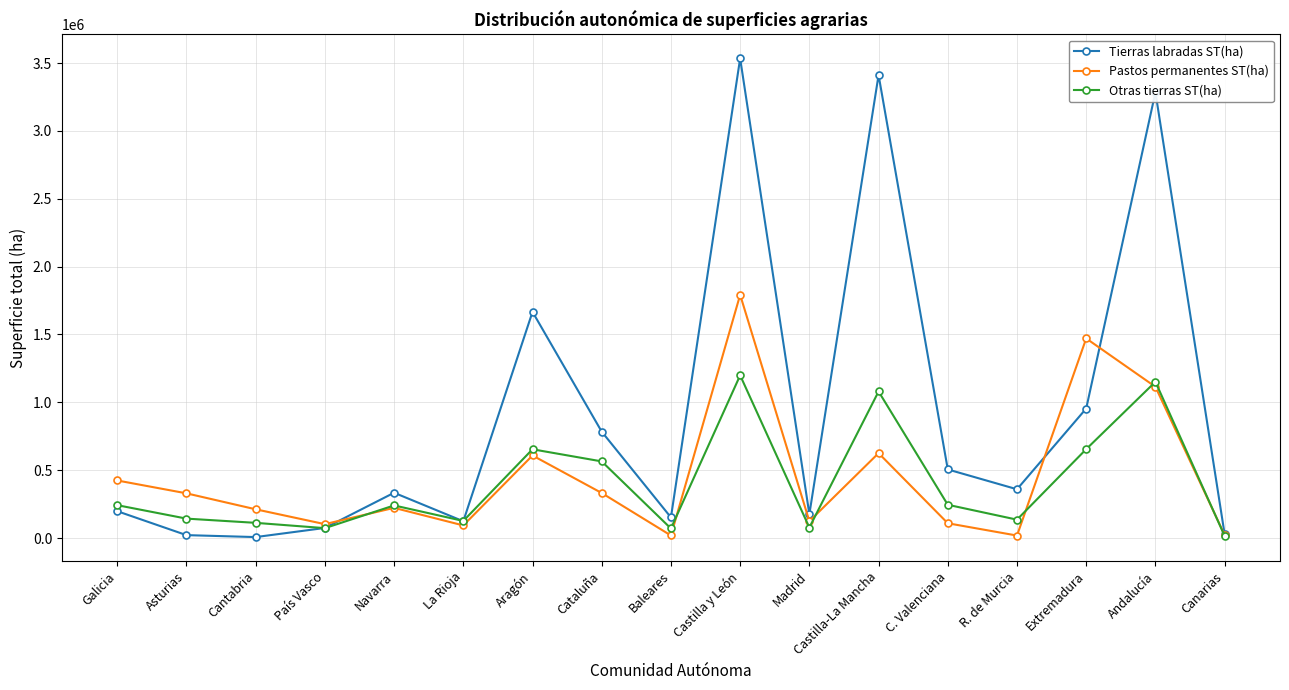

At which label does Pastos permanentes ST(ha) first exceed 222250?

Galicia